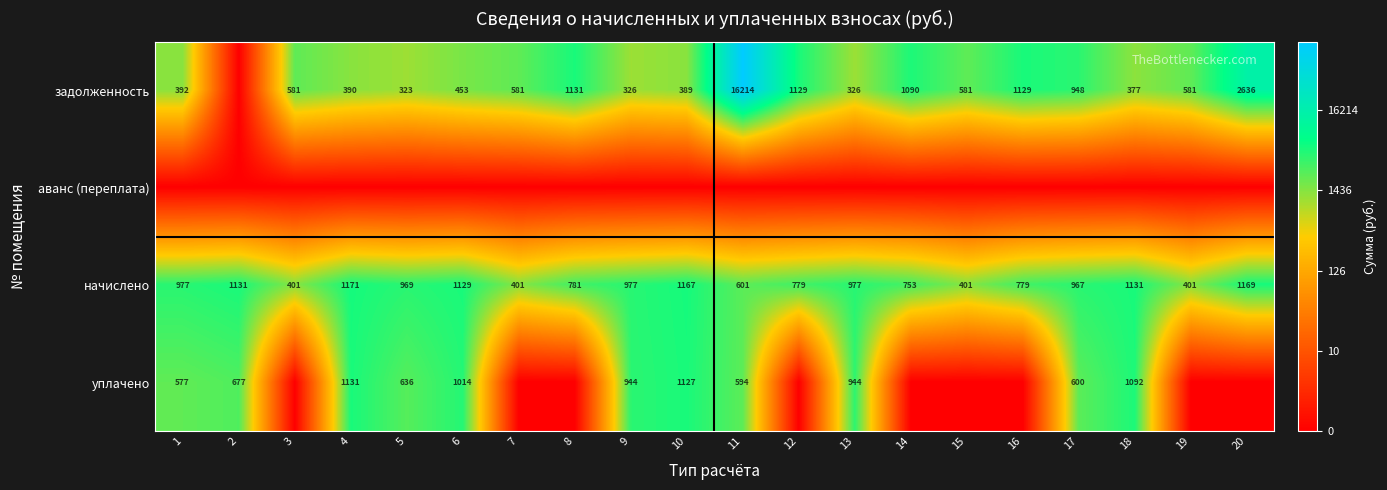

At how many categories does at least one series exceed 0?

20